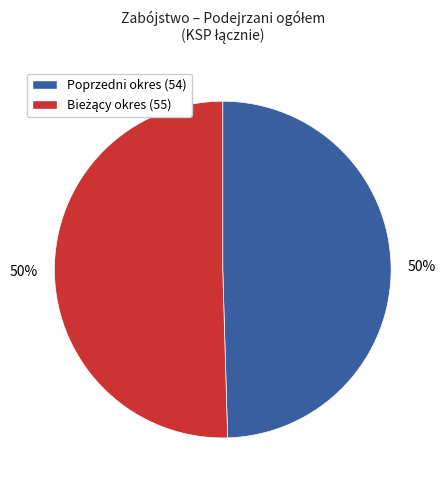

To the nearest percent, what is the average slice percentage?

50%